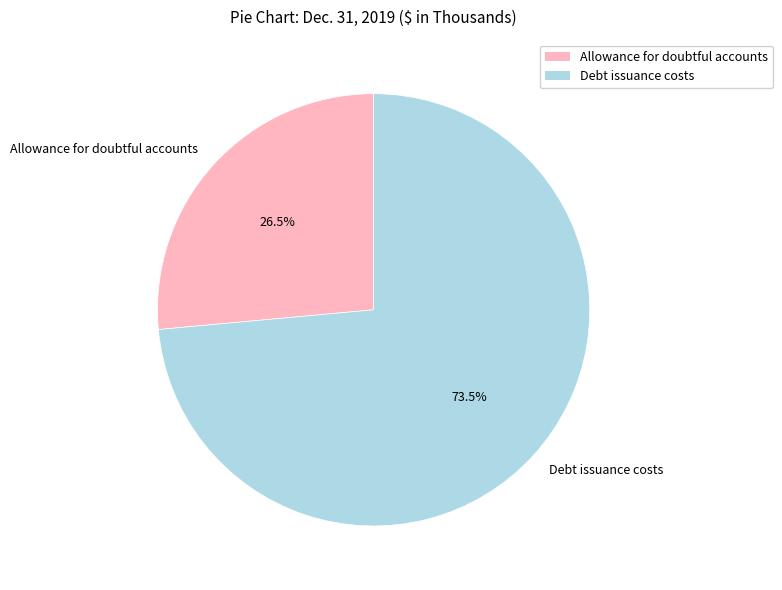

To the nearest percent, what is the combined percentage of Allowance for doubtful accounts and Debt issuance costs?

100%